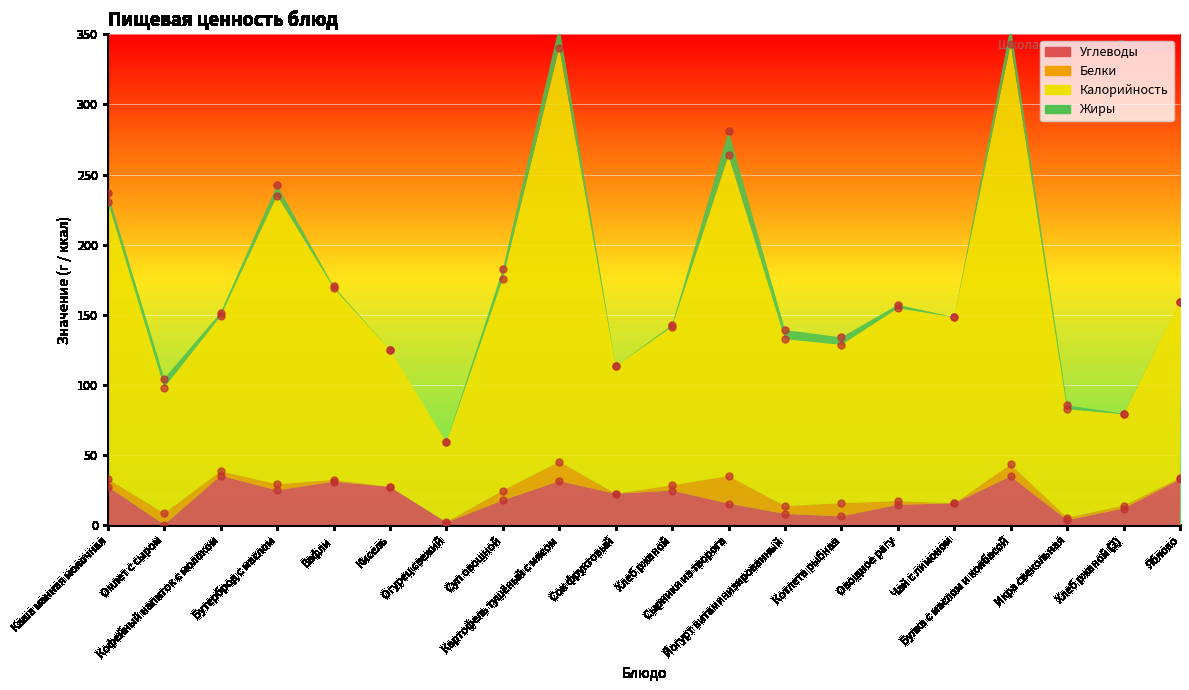

Which series reaches the maximum Y coordinate?

Калорийность